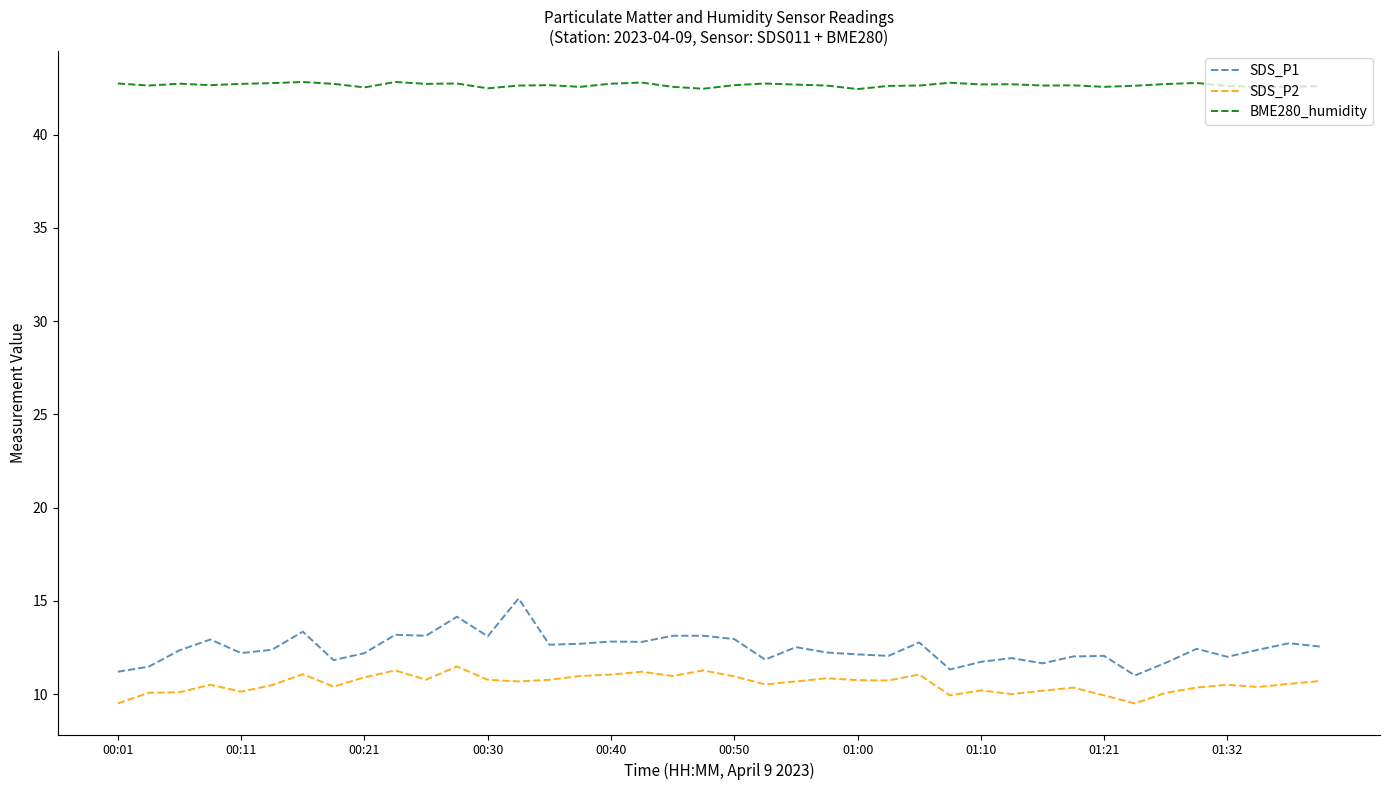

Which series has the widest spread of values?

SDS_P1